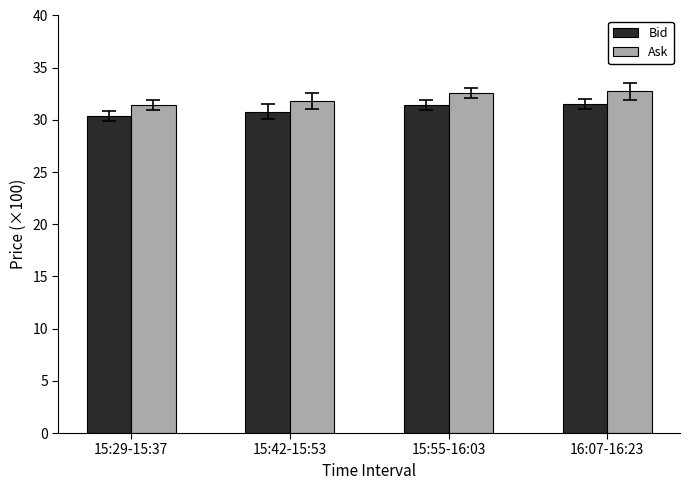

What is the sum of the Ask values at 15:55-16:03 and 15:42-15:53?

64.4